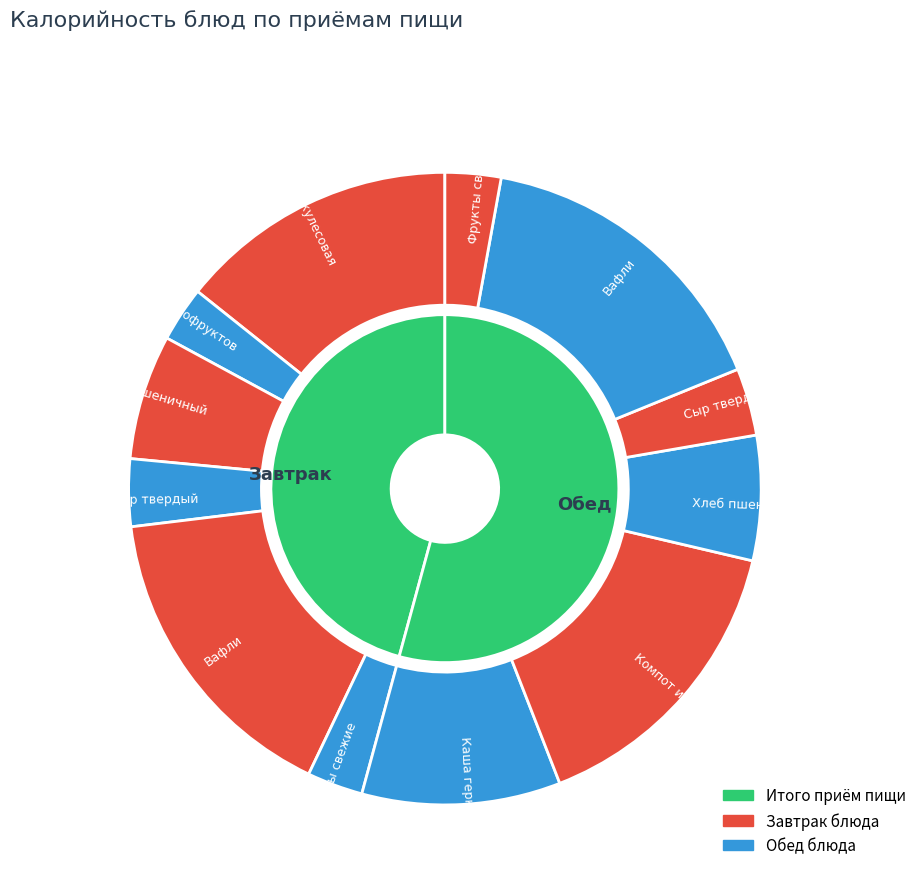

How many slices are in this pie chart?

6